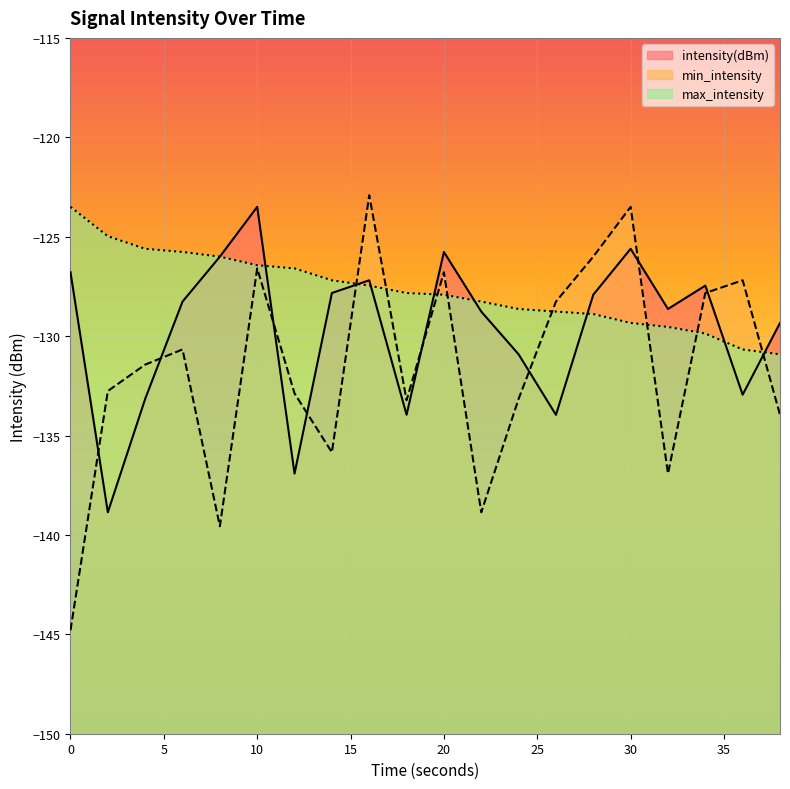

Reading right to left, what are all the values shown in this chart?

intensity(dBm): -129.3	-132.9	-127.5	-128.6	-125.6	-127.9	-134.0	-130.9	-128.8	-125.8	-134.0	-127.2	-127.8	-136.9	-123.5	-126.0	-128.3	-133.2	-138.9	-126.8
min_intensity: -134.0	-127.2	-127.8	-136.9	-123.5	-126.0	-128.3	-133.2	-138.9	-126.8	-133.2	-122.9	-135.8	-132.9	-126.6	-139.6	-130.7	-131.4	-132.8	-144.8
max_intensity: -130.9	-130.7	-129.9	-129.5	-129.3	-128.9	-128.8	-128.6	-128.3	-127.9	-127.8	-127.5	-127.2	-126.6	-126.4	-126.0	-125.8	-125.6	-125.0	-123.5